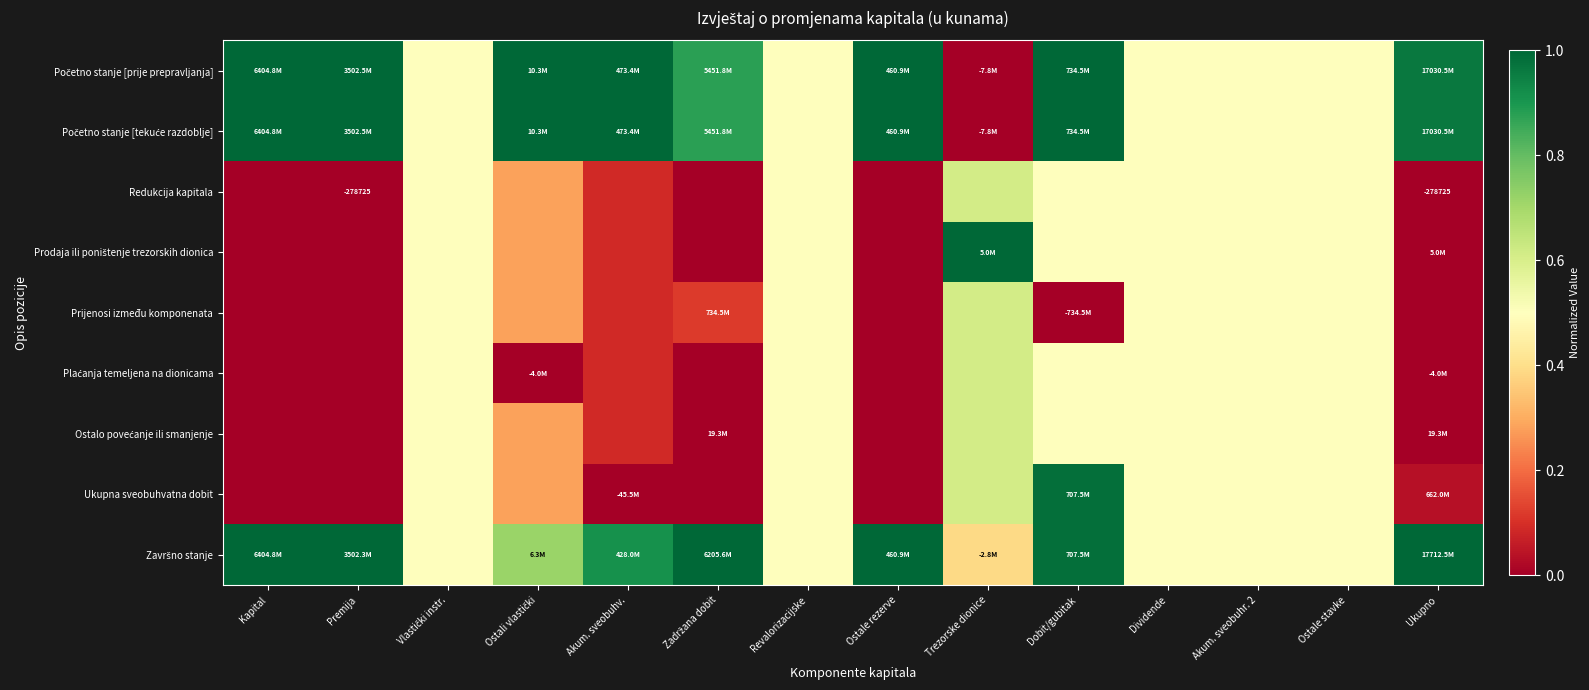

Is the value of Ostalo povećanje ili smanjenje at Kapital greater than the value of Redukcija kapitala at Akum. sveobuhr. 2?

No